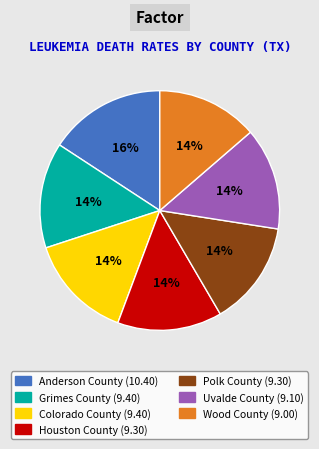

Which slice is the largest?

Anderson County